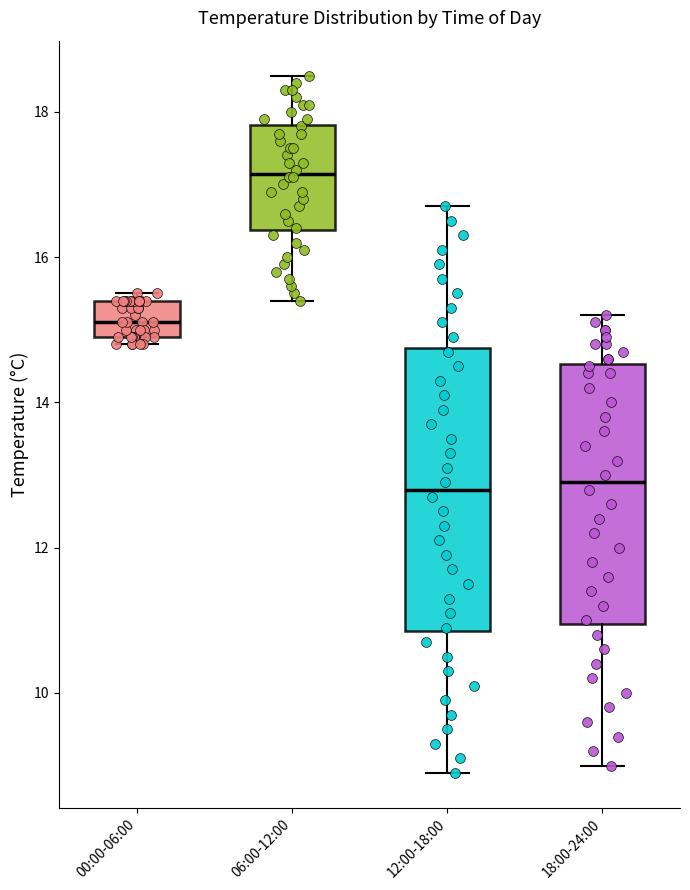

Reading left to right, transcribe this box plot: for each box, give where its median line is, the range the box spans, and where its two whiskers end, as read against the y-axis. The values are not printed on the chart, so give them approximately, as read against the axis.

00:00-06:00: median 15.2, box 15.0 to 15.4, whiskers 14.8 to 15.6
06:00-12:00: median 17.2, box 16.4 to 17.8, whiskers 15.4 to 18.6
12:00-18:00: median 12.8, box 10.8 to 14.8, whiskers 9.0 to 16.8
18:00-24:00: median 13.0, box 11.0 to 14.6, whiskers 9.0 to 15.2